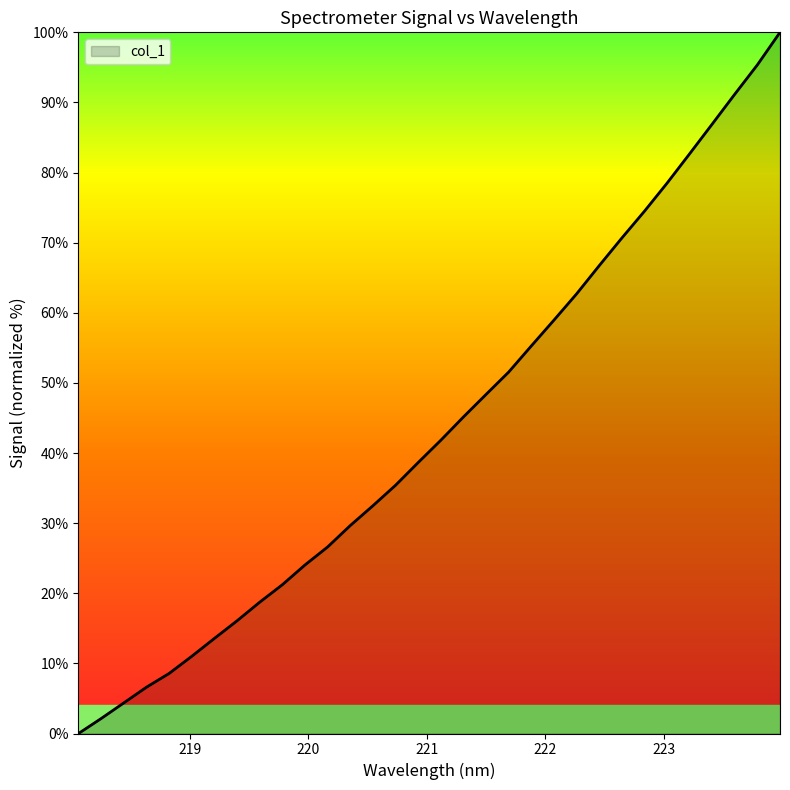

What is the difference between the maximum and minimum values?

100.0